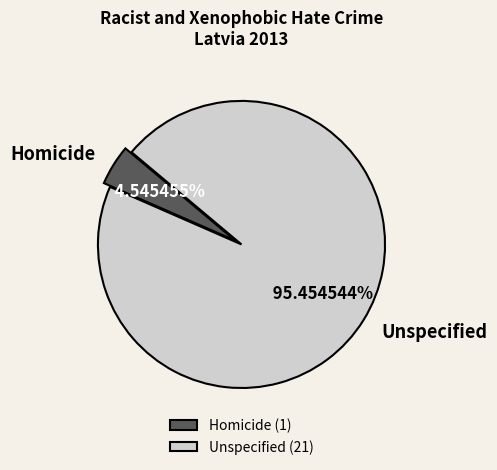

Between Unspecified and Homicide, which is larger?

Unspecified